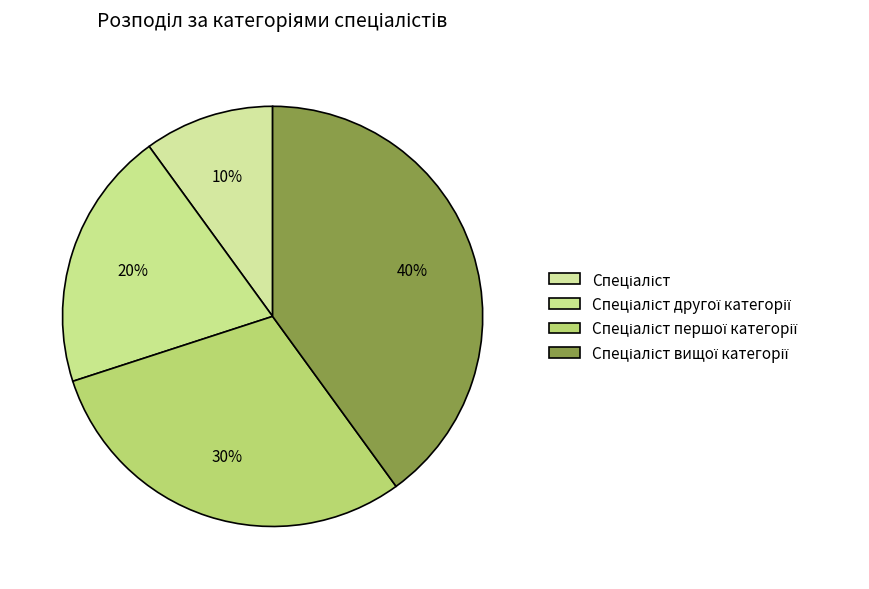

How many segments does this pie chart have?

4